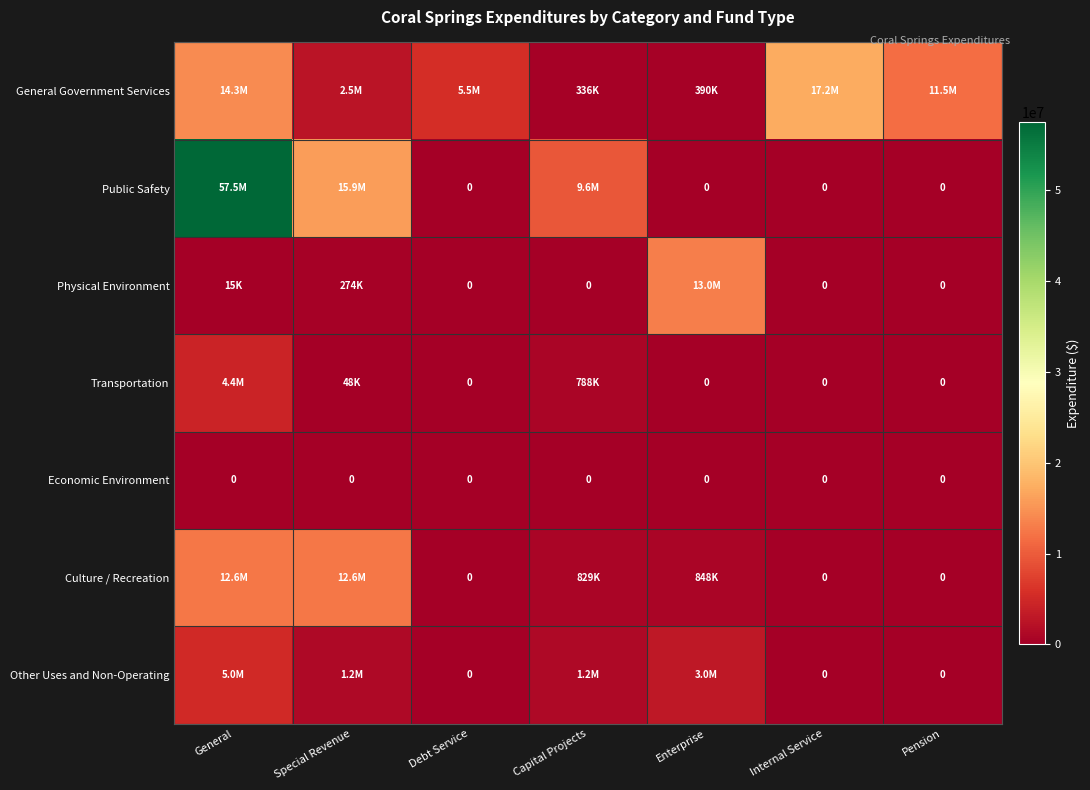

What is the greatest value displayed?

57543835